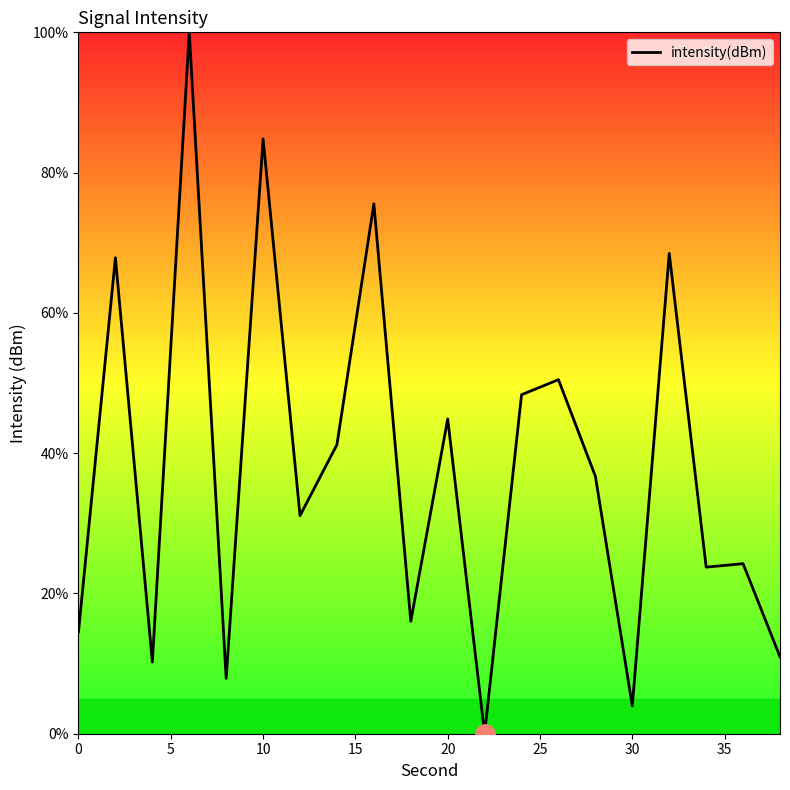

Reading right to left, list all the values displayed in this chart.

11.0	24.2	23.8	68.5	4.0	36.7	50.5	48.3	0.0	44.9	16.0	75.6	41.2	31.1	84.8	7.9	100.0	10.2	67.9	14.5